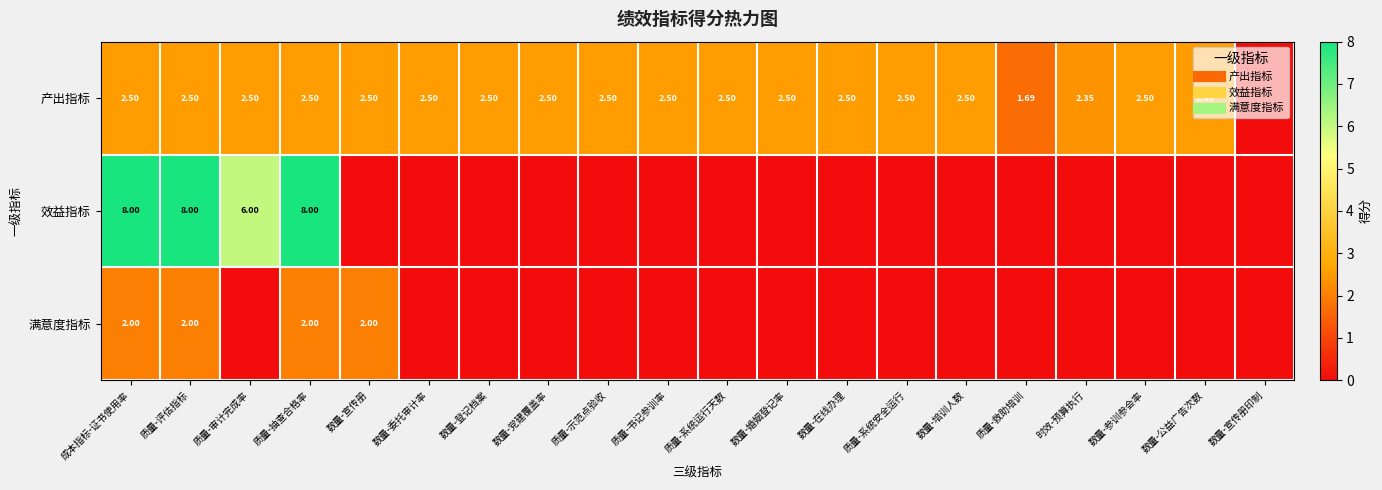

True or false: 效益指标 has a value of 0.0 at 质量-系统安全运行.

True